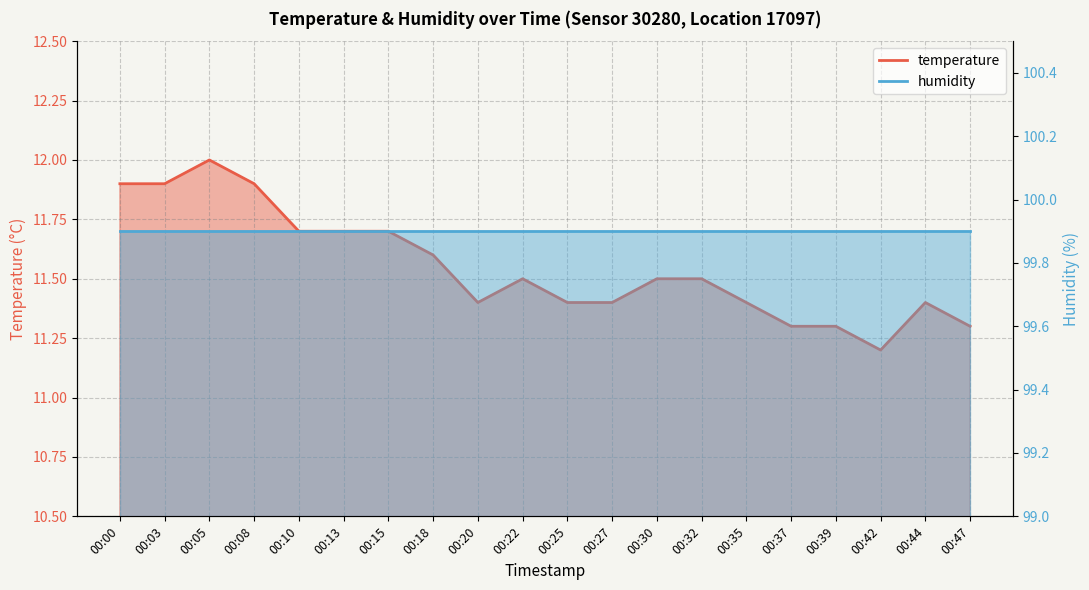

What is the sum of all values?

231.0